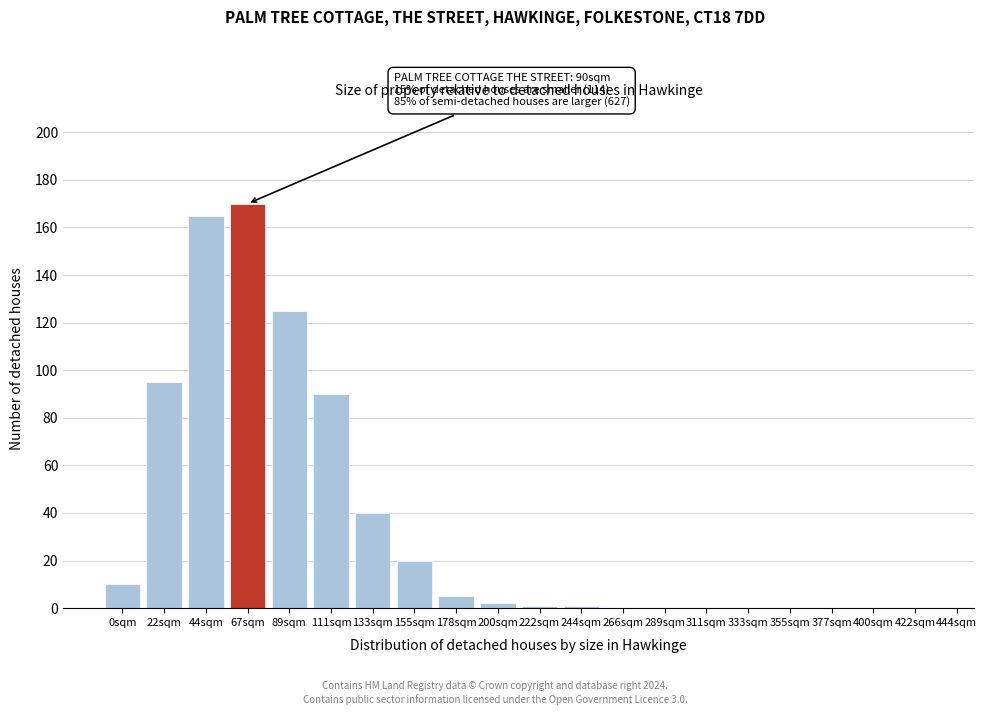

Reading left to right, list all the values displayed in this chart.

0sqm=10	22sqm=95	44sqm=165	67sqm=170	89sqm=125	111sqm=90	133sqm=40	155sqm=20	178sqm=5	200sqm=2	222sqm=1	244sqm=1	266sqm=0	289sqm=0	311sqm=0	333sqm=0	355sqm=0	377sqm=0	400sqm=0	422sqm=0